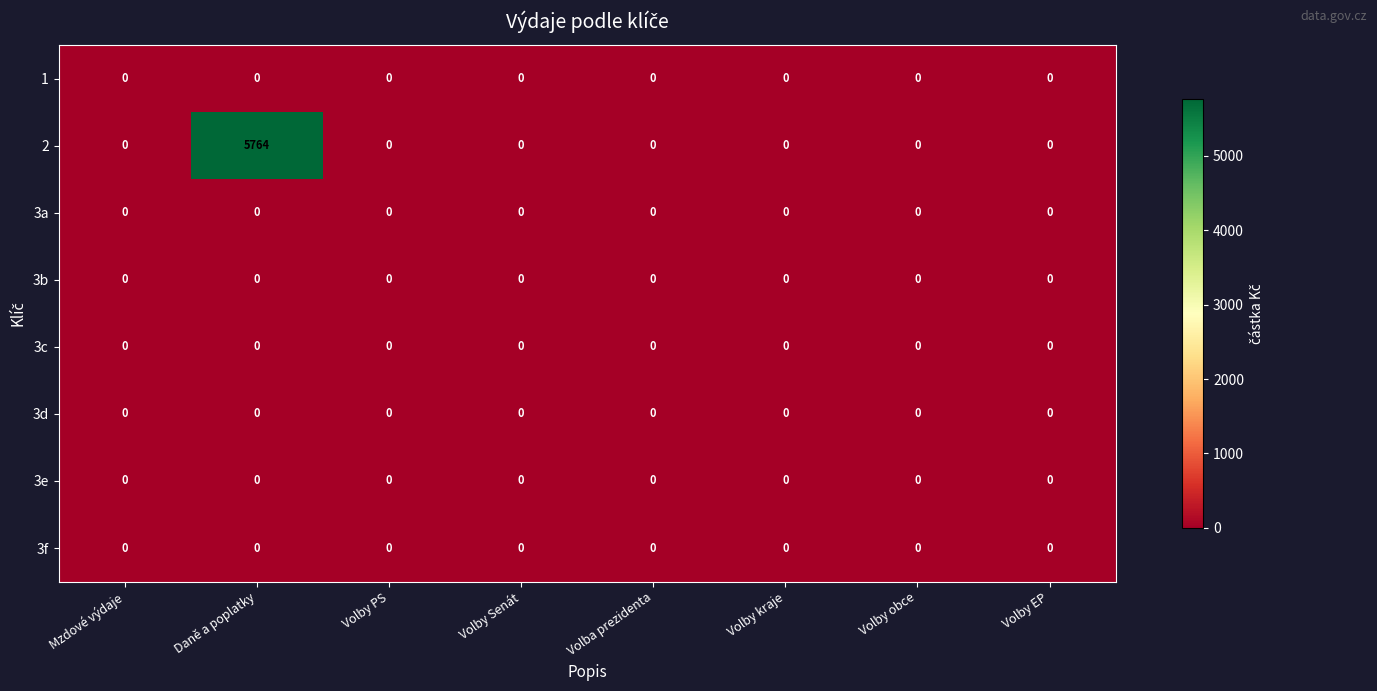

The value of 3c at Volby kraje is 0. True or false?

True